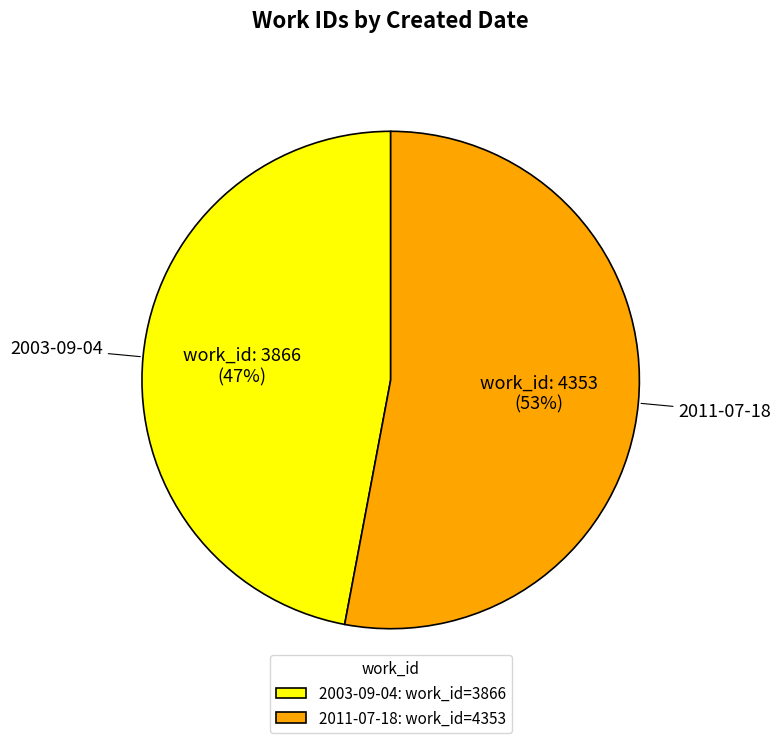

Which has a higher value, 2003-09-04 or 2011-07-18?

2011-07-18